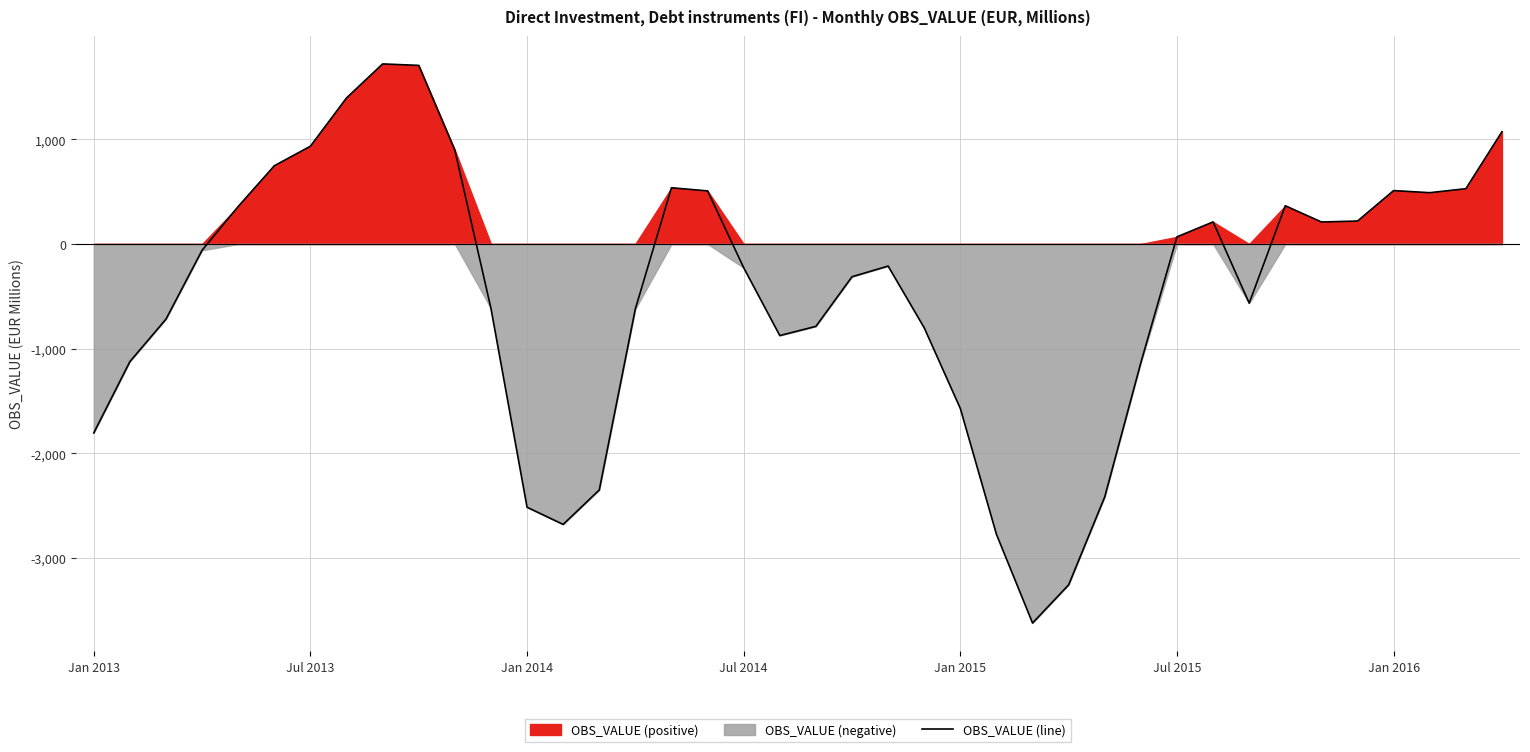

Reading left to right, extract all data points from this chart.

-1805	-1124	-718	-60	358	747	934	1395	1720	1706	897	-615	-2515	-2679	-2350	-619	537	507	-227	-875	-787	-313	-211	-801	-1572	-2774	-3621	-3256	-2415	-1133	68	211	-565	365	210	219	510	490	528	1072